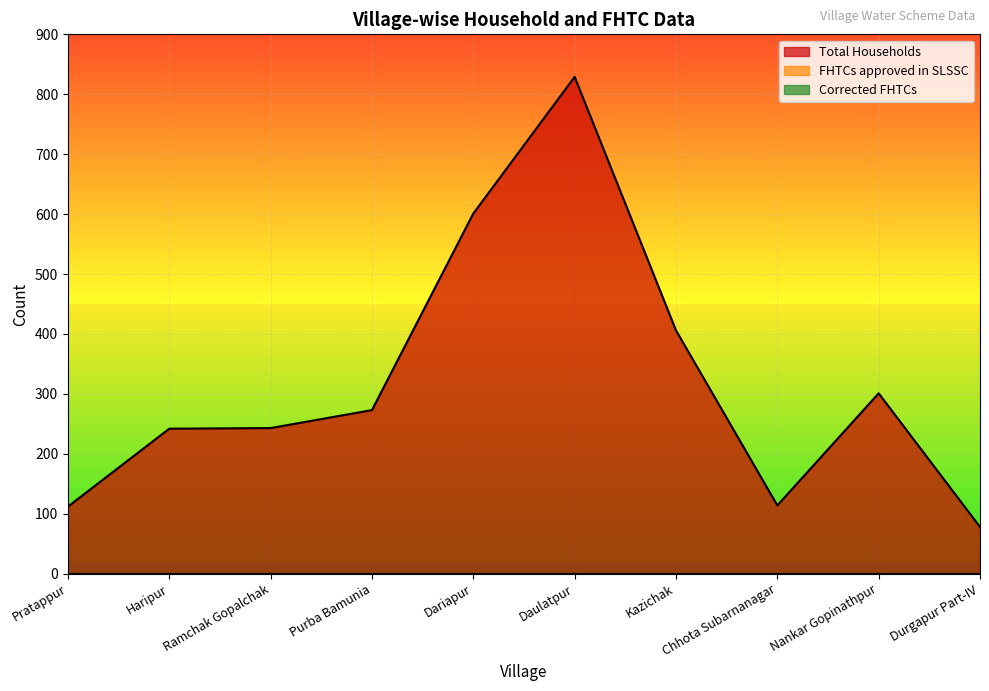

Is the value of Corrected FHTCs at Dariapur greater than the value of FHTCs approved in SLSSC at Kazichak?

No